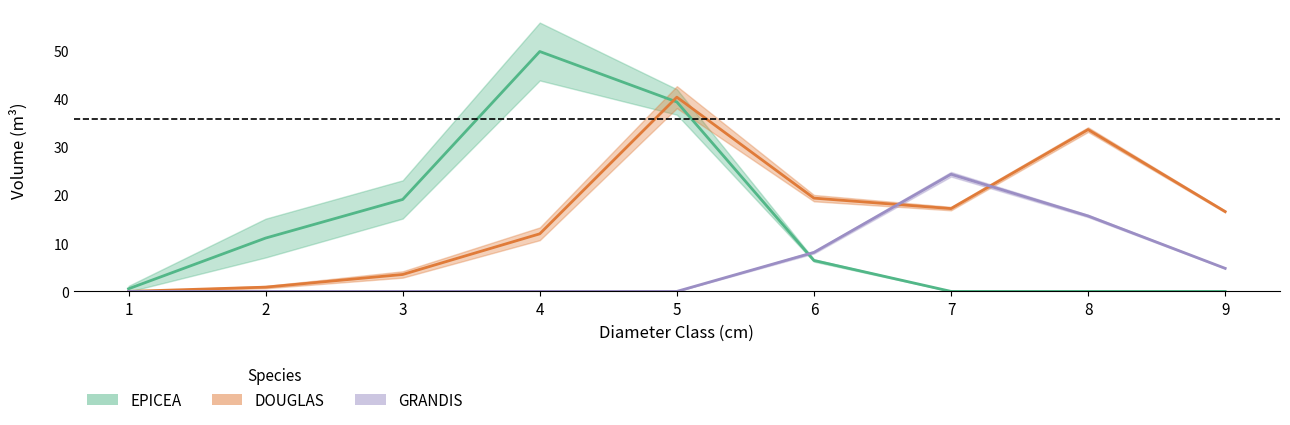

The GRANDIS series shows 8.1 at 6. True or false?

True